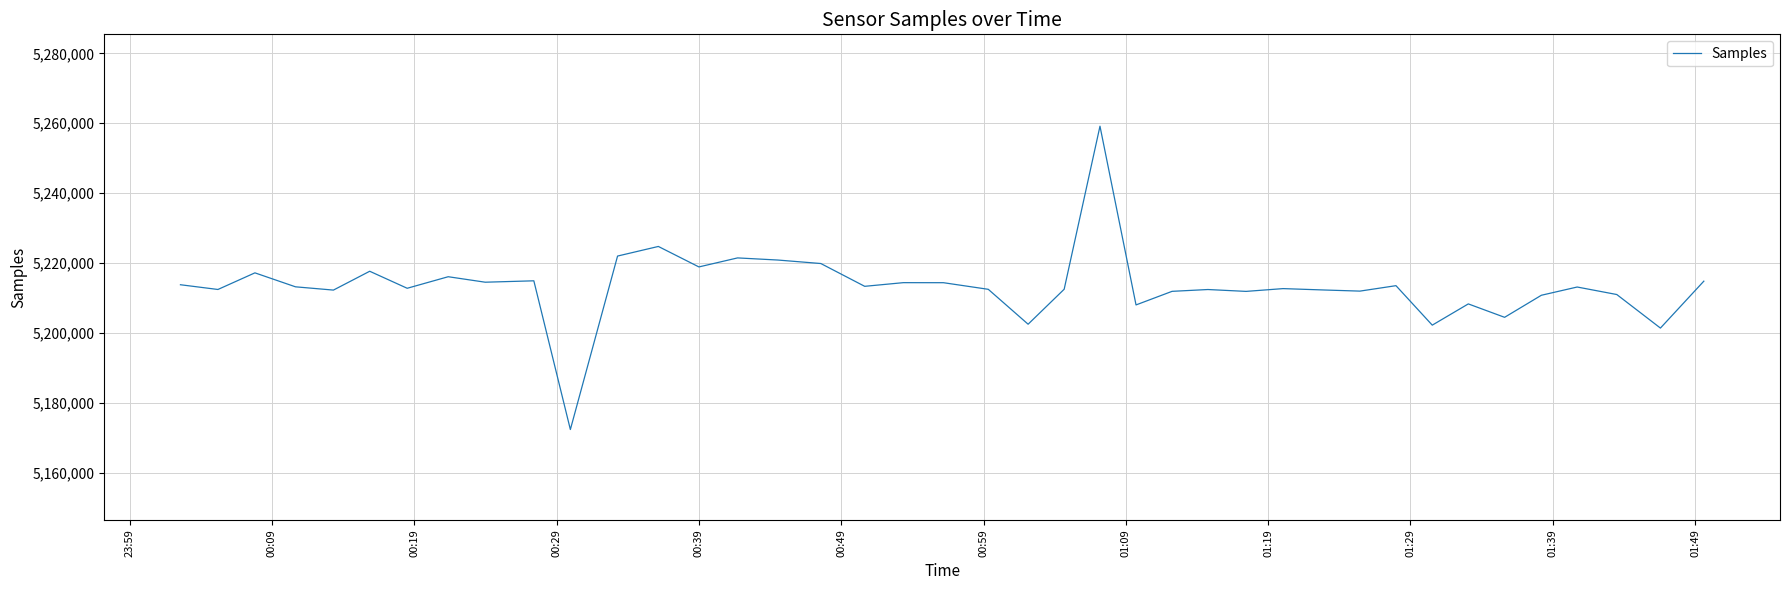

What is the difference between the maximum and minimum values?

86838